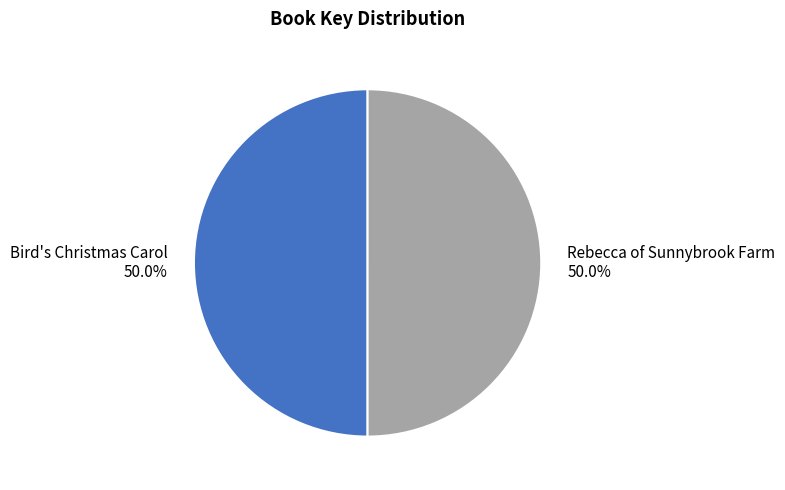

Do Rebecca of Sunnybrook Farm and Bird's Christmas Carol together represent more than half of the pie?

Yes